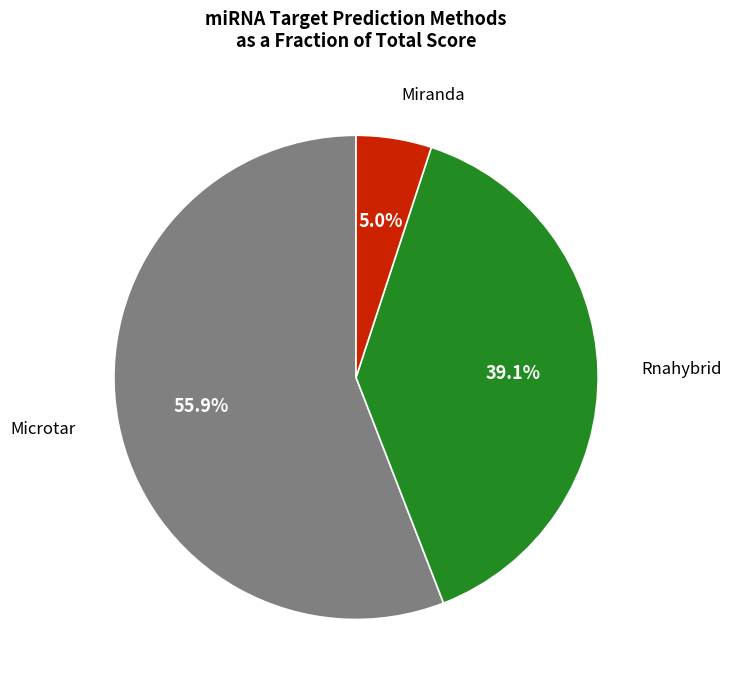

Is there a majority slice in this chart?

Yes